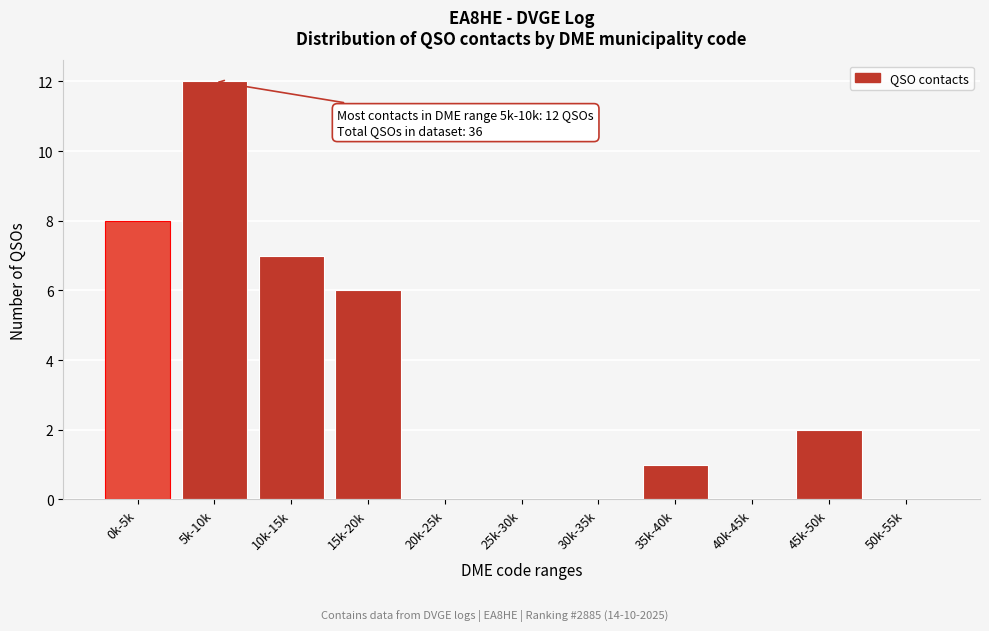

Reading left to right, list all the values displayed in this chart.

0k-5k=8	5k-10k=12	10k-15k=7	15k-20k=6	20k-25k=0	25k-30k=0	30k-35k=0	35k-40k=1	40k-45k=0	45k-50k=2	50k-55k=0